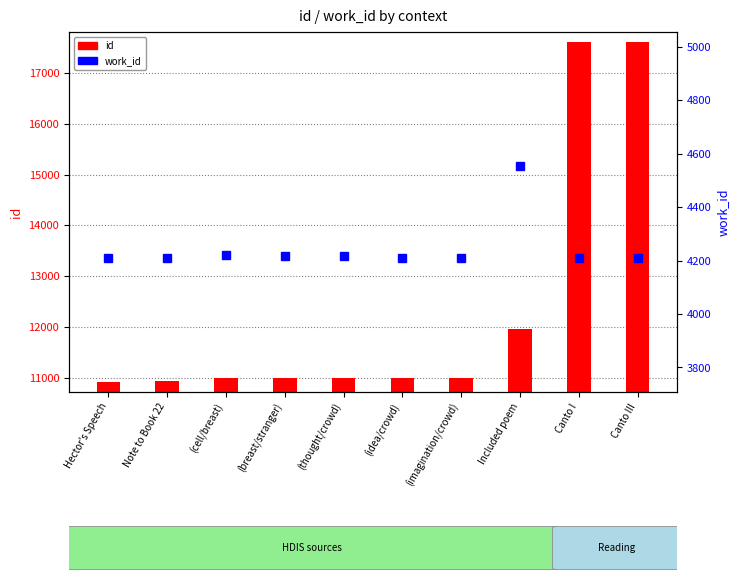

What is the average value of the work_id series?

4246